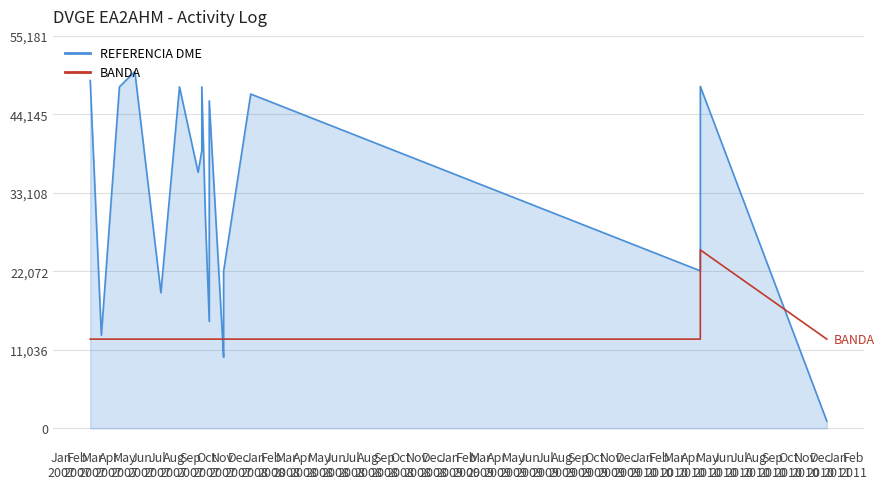

Rank the series by their maximum value, from lowest to highest.

BANDA, REFERENCIA DME